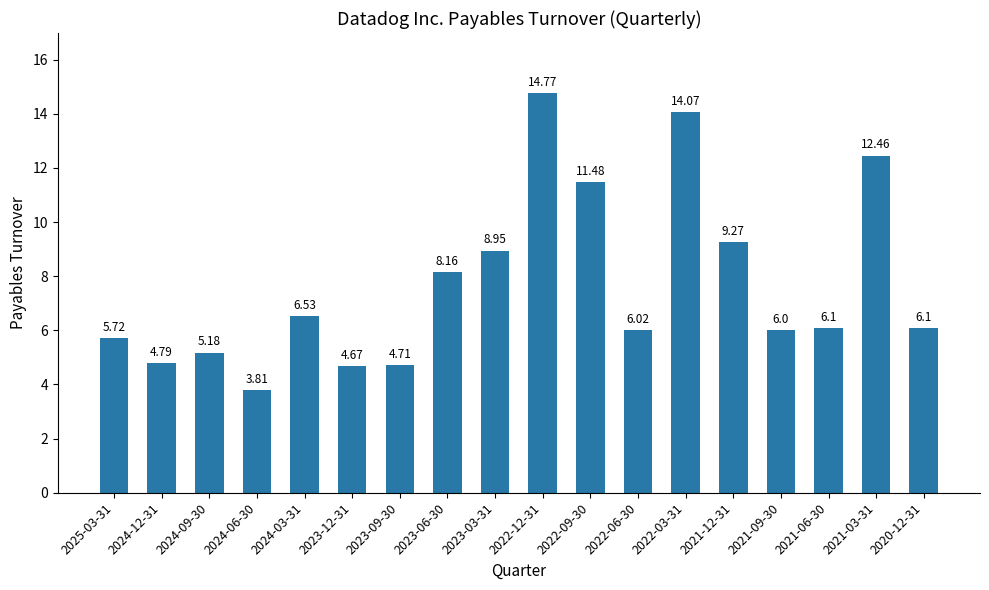

Which label corresponds to the largest value in the chart?

2022-12-31